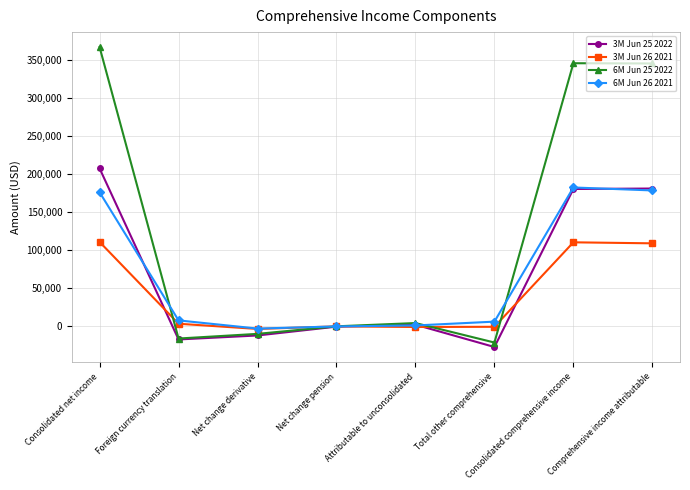

Is the value of 3M Jun 26 2021 at Total other comprehensive greater than the value of 6M Jun 25 2022 at Consolidated net income?

No